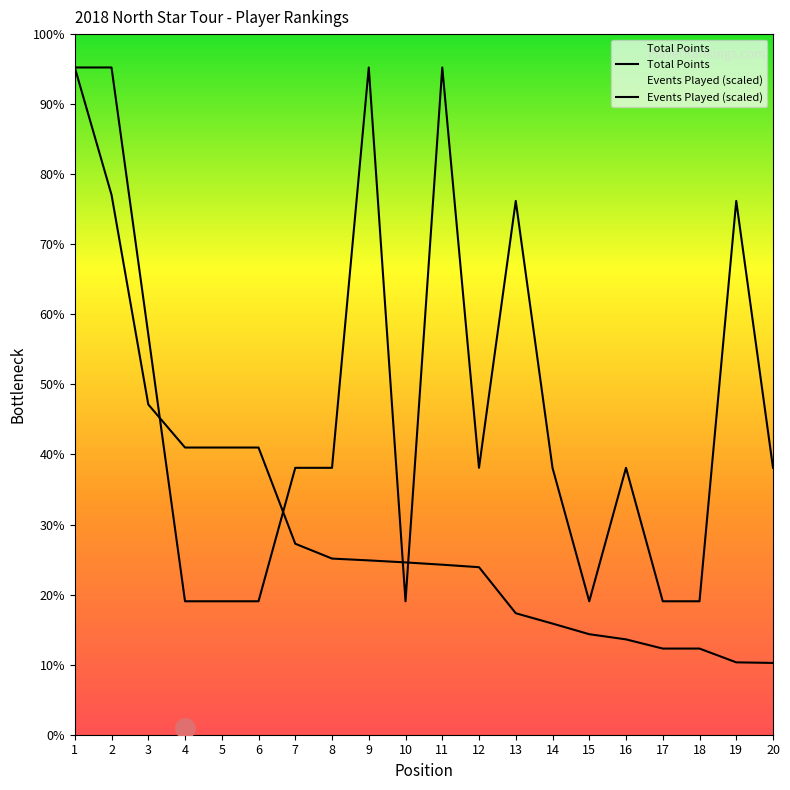

Reading right to left, transcribe all the data shown in this chart.

Total Points: 125.0	126.0	150.0	150.0	166.0	175.0	193.5	211.5	291.7	296.0	300.0	303.5	306.7	332.5	500.0	500.0	500.0	575.0	940.0	1161.7
Events Played: 464.7	929.3	232.3	232.3	464.7	232.3	464.7	929.3	464.7	1161.7	232.3	1161.7	464.7	464.7	232.3	232.3	232.3	697.0	1161.7	1161.7